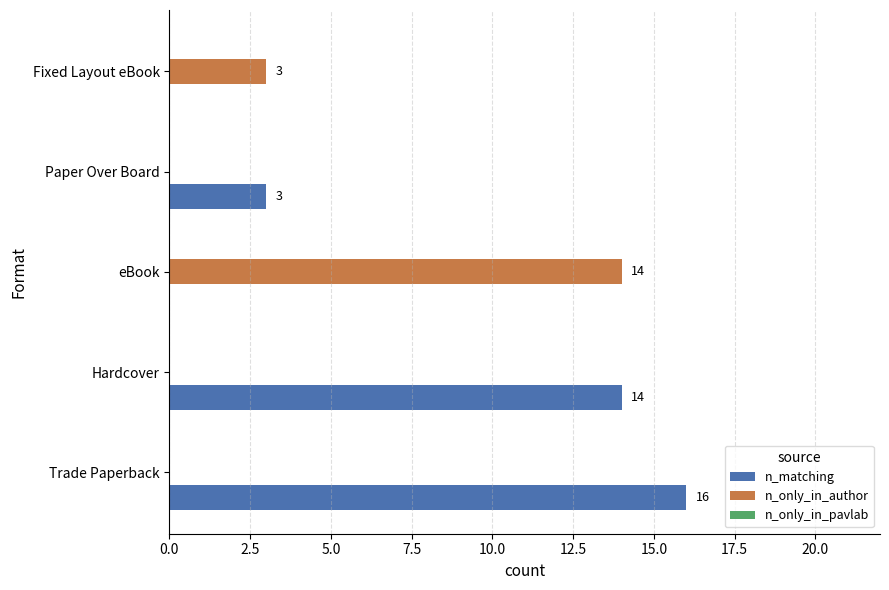

What is the average value of the n_matching series?

7